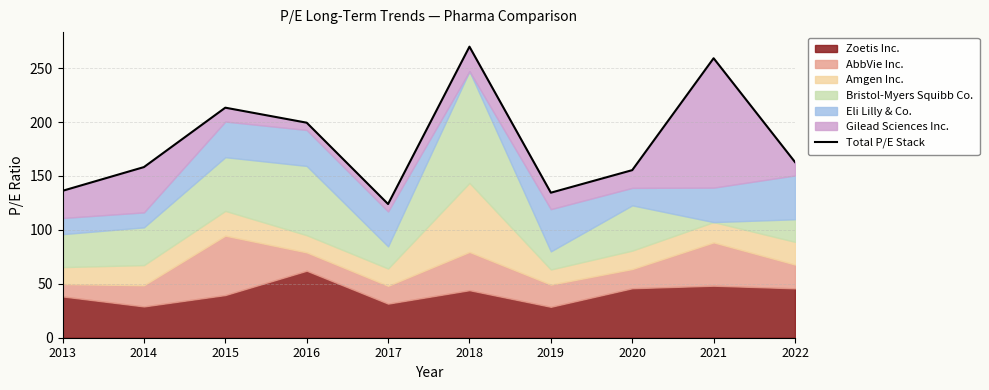

The chart shows a value of 158.2 at 2014. True or false?

True